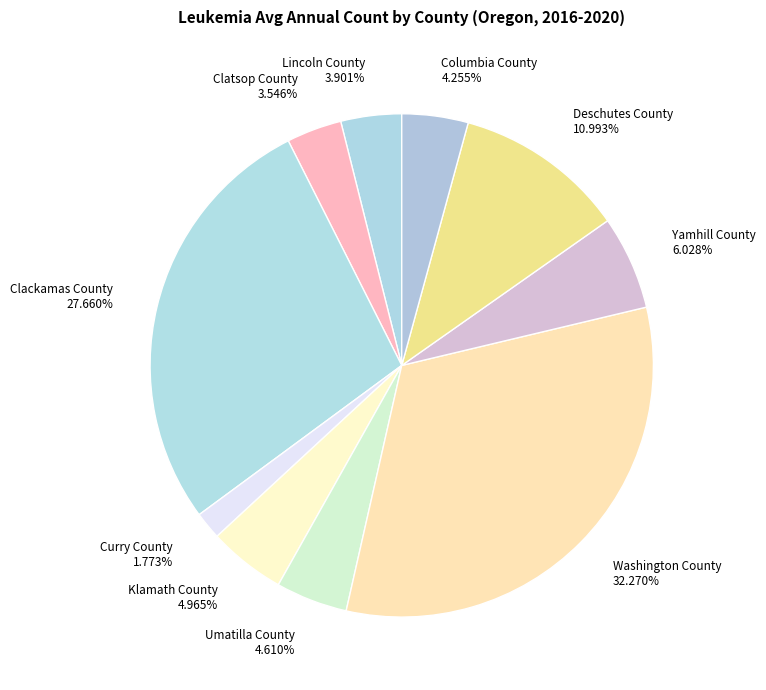

To the nearest percent, what is the difference between the largest and smallest slice percentages?

30%